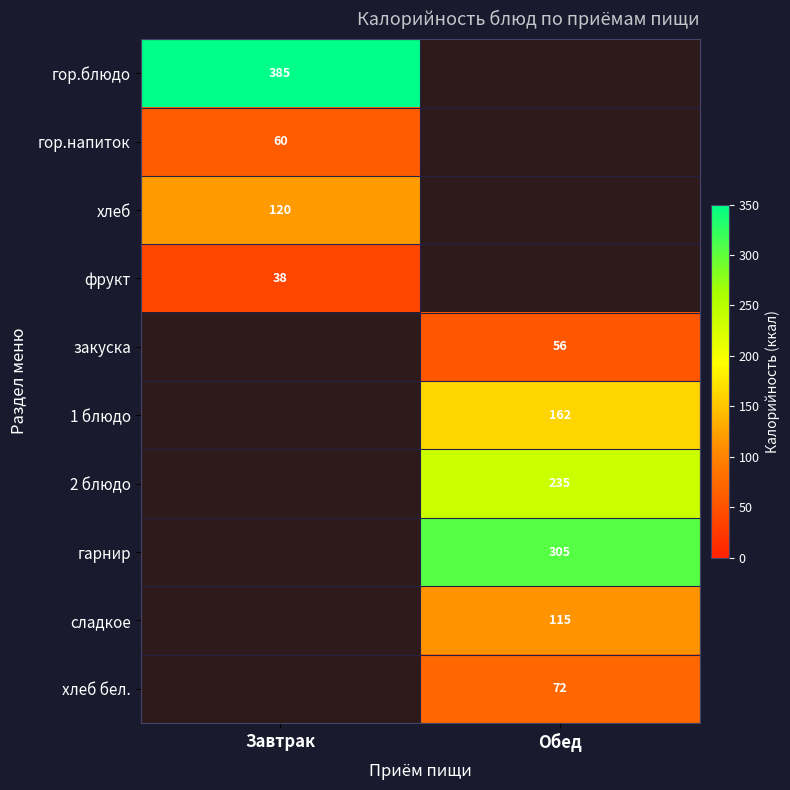

Is the value of гор.напиток at Завтрак greater than the value of гор.блюдо at Завтрак?

No